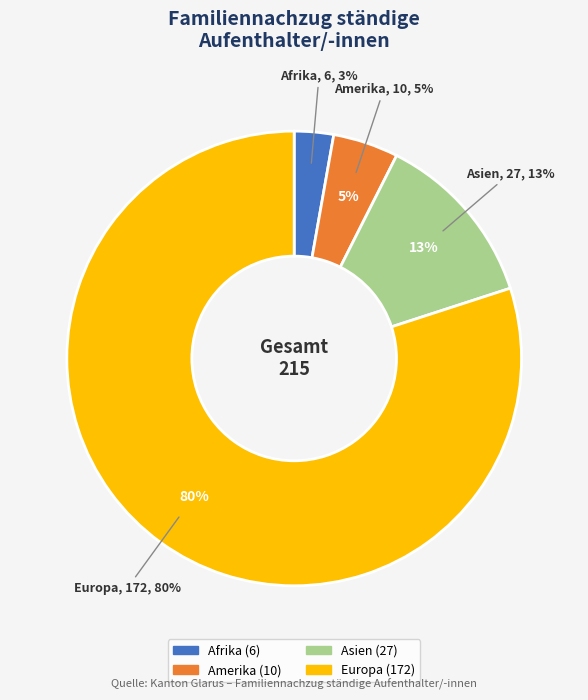

Which slice is the largest?

Europa